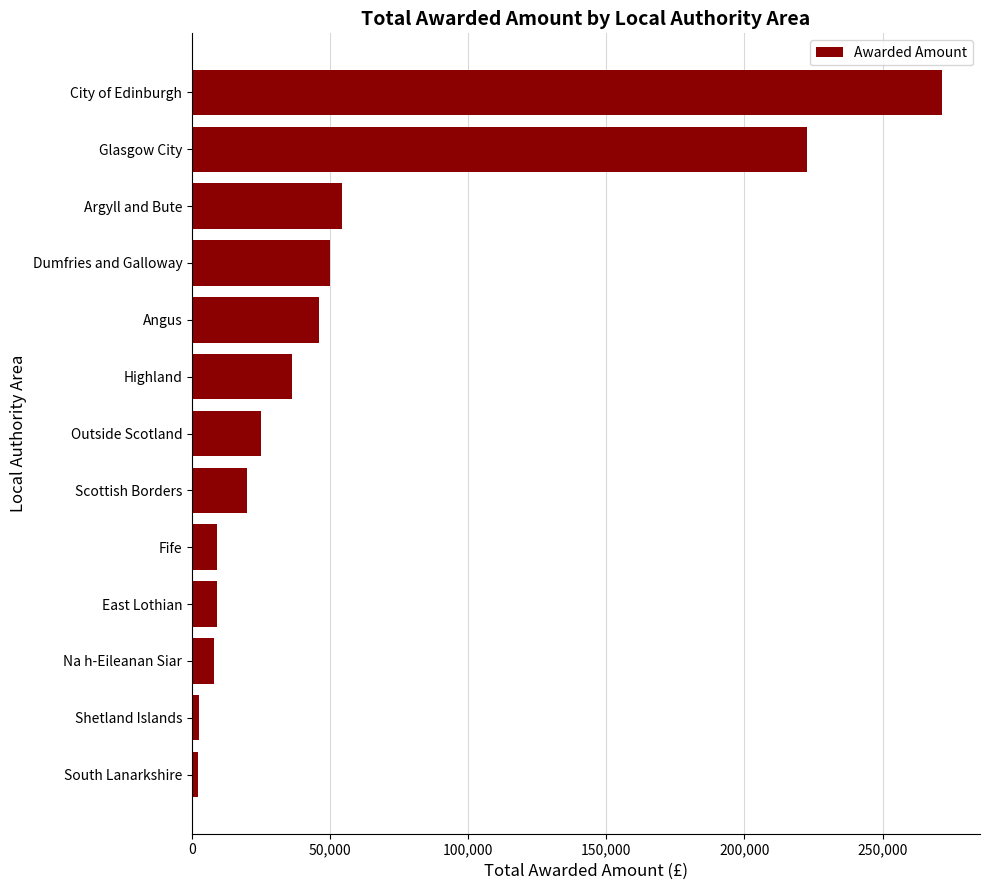

Which category has the highest value across all series?

City of Edinburgh